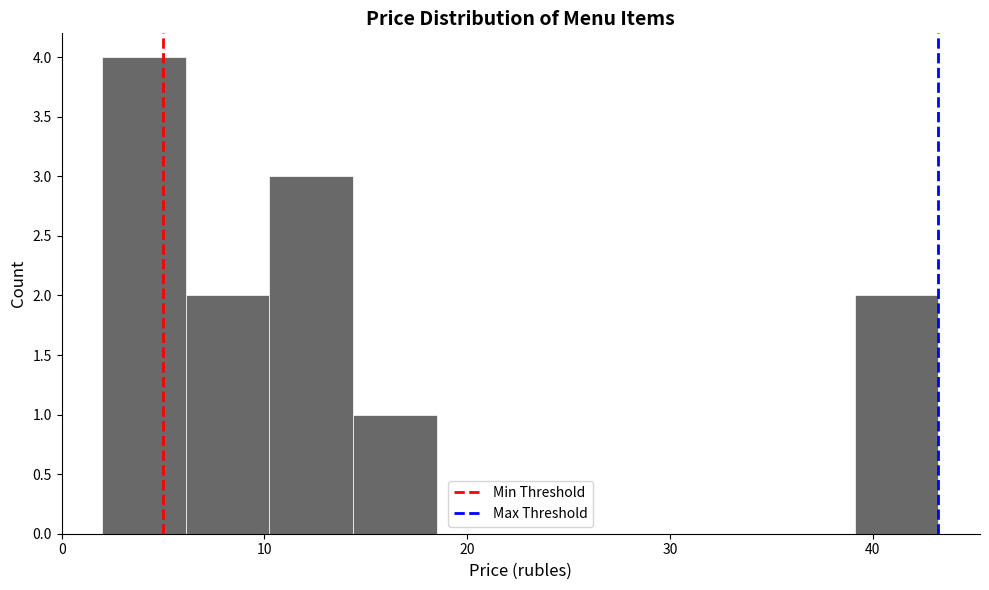

Reading left to right, list every bar in this chart as the range it spans on the x-axis followed by its height. Neither the bar edges nor the heights are printed on the chart, so give them approximately, as read against the axes.

2 to 6: 4
6 to 10: 2
10 to 14: 3
14 to 18: 1
18 to 23: 0
23 to 27: 0
27 to 31: 0
31 to 35: 0
35 to 39: 0
39 to 43: 2